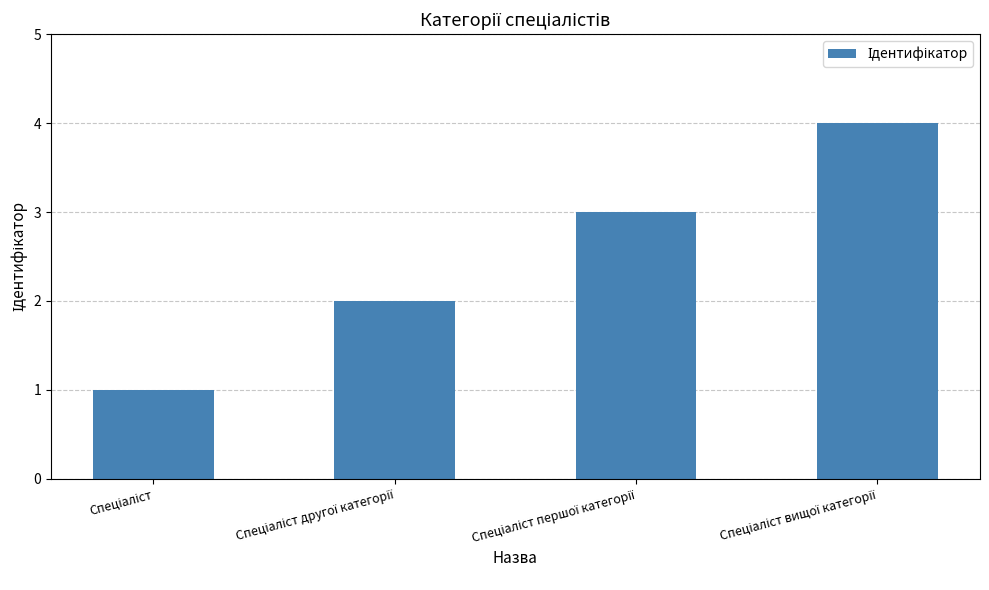

What is the difference between the maximum and minimum values?

3